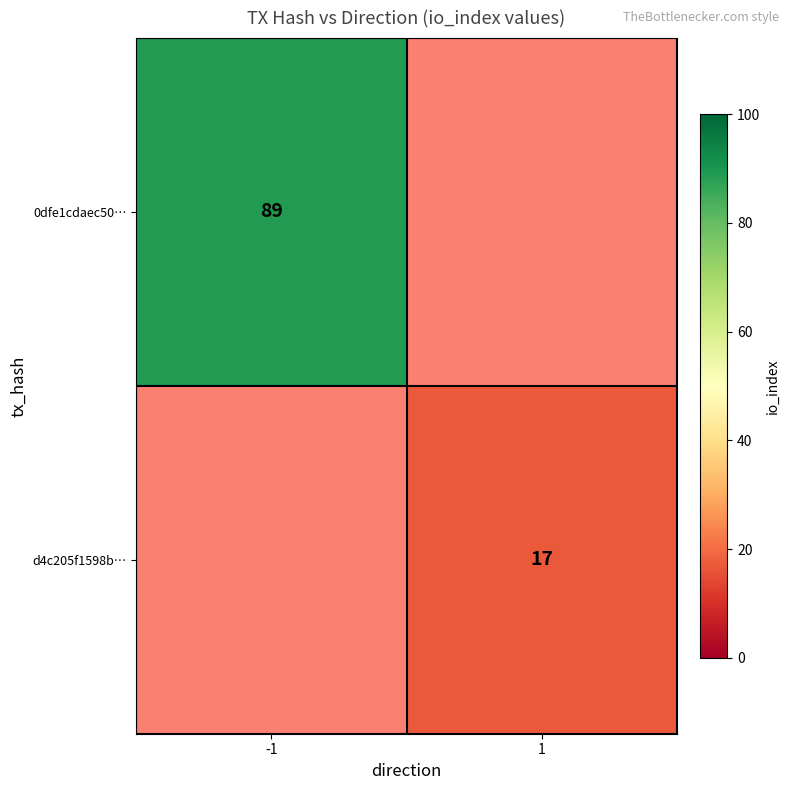

Is the value of d4c205f1598b… at 1 greater than the value of 0dfe1cdaec50… at -1?

No